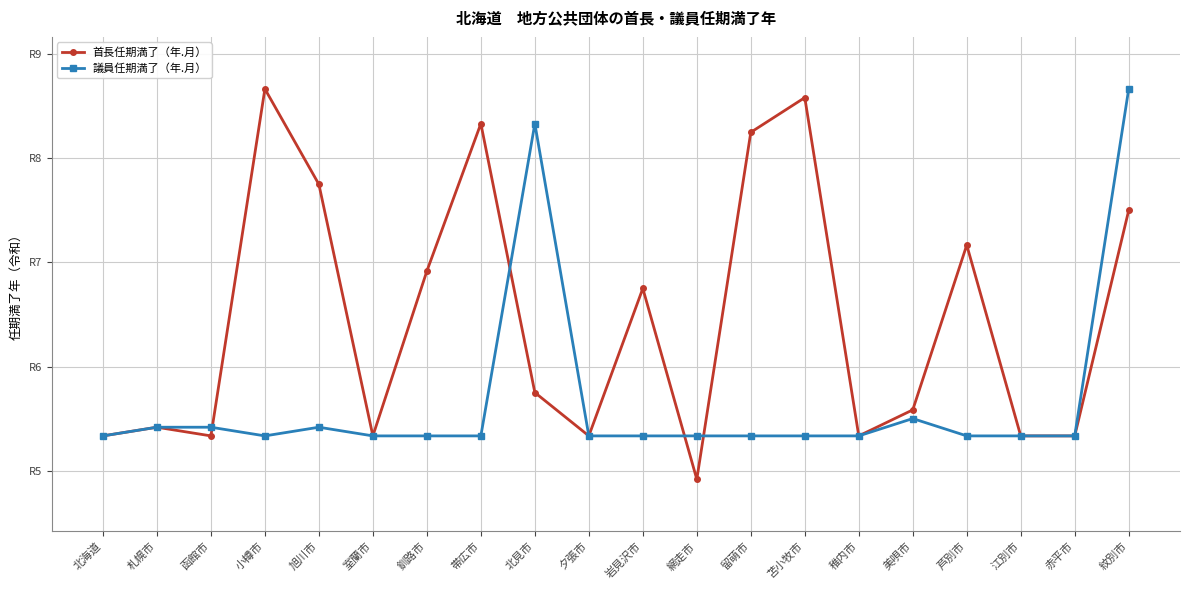

What are all the series names shown in the legend?

首長任期満了（年.月）, 議員任期満了（年.月）